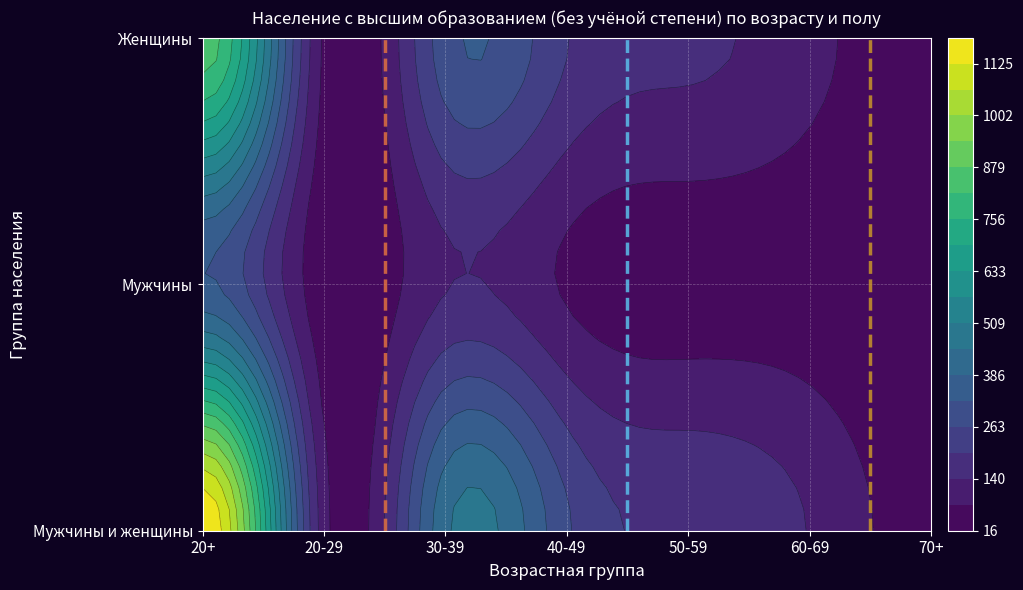

Reading left to right, extract all data points from this chart.

Мужчины и женщины: 20+=1187	20-29=100	30-39=435	40-49=273	50-59=192	60-69=137	70+=50
Мужчины: 20+=333	20-29=34	30-39=135	40-49=69	50-59=40	60-69=38	70+=17
Женщины: 20+=854	20-29=66	30-39=300	40-49=204	50-59=152	60-69=99	70+=33